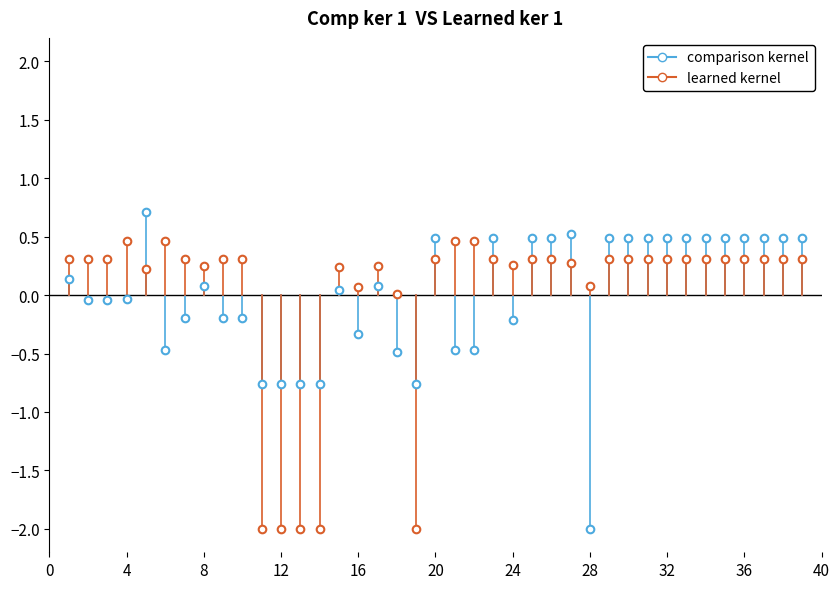

How many points are shown in the scatter plot?

78